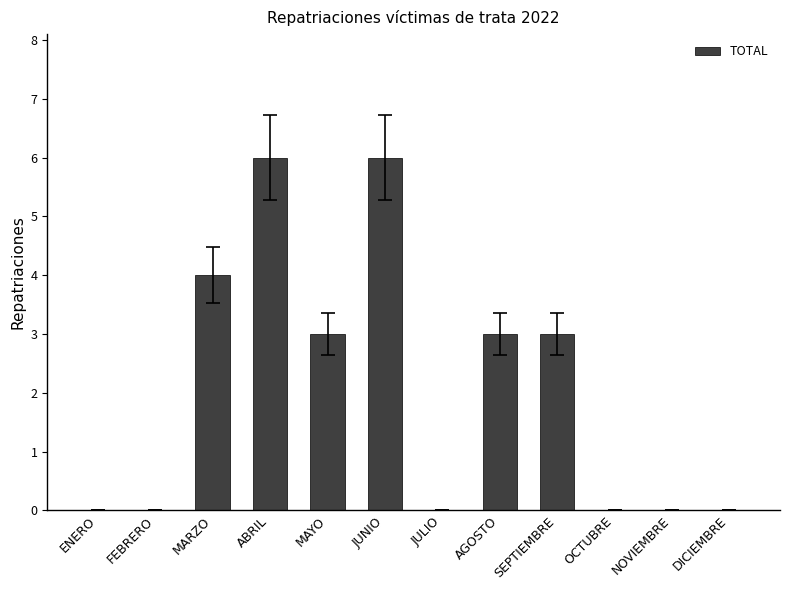

Count the number of categories in the chart.

12